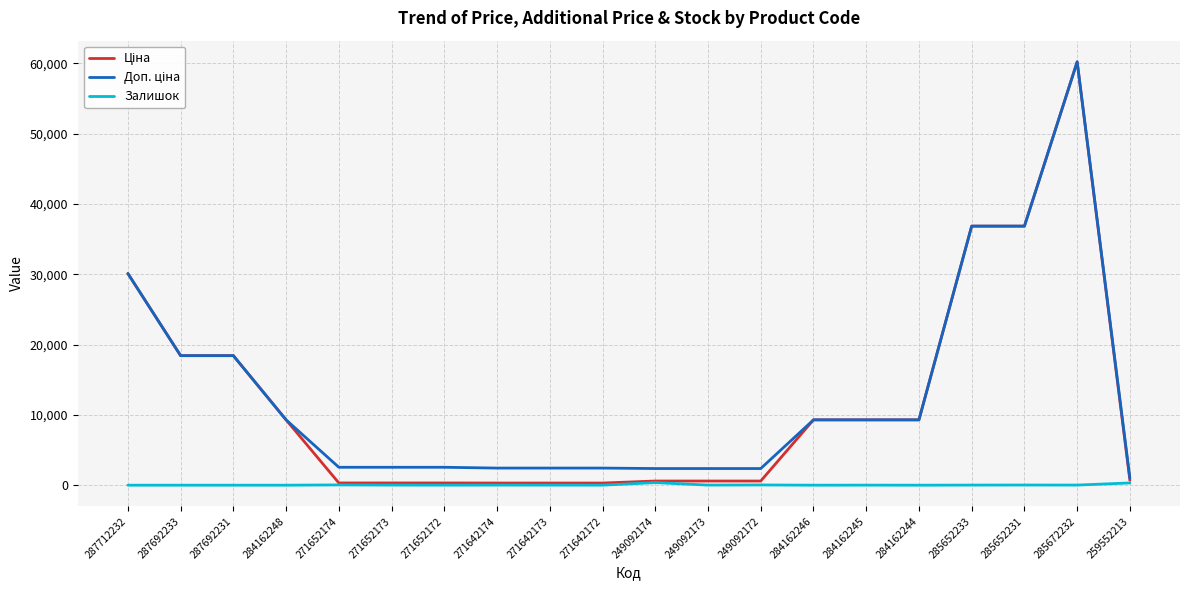

How many lines are shown in the chart?

3